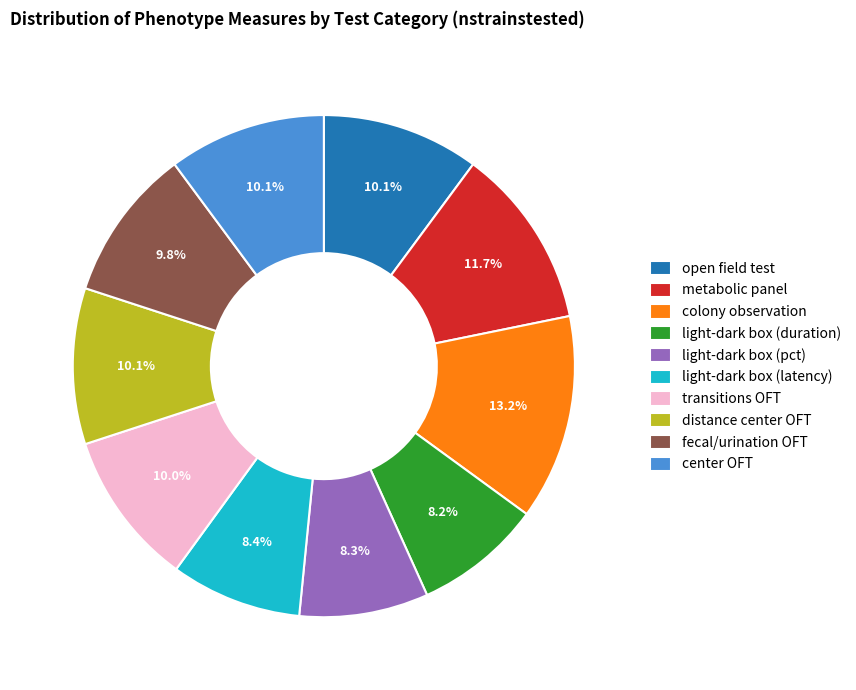

Do colony observation and transitions OFT together represent more than half of the pie?

No